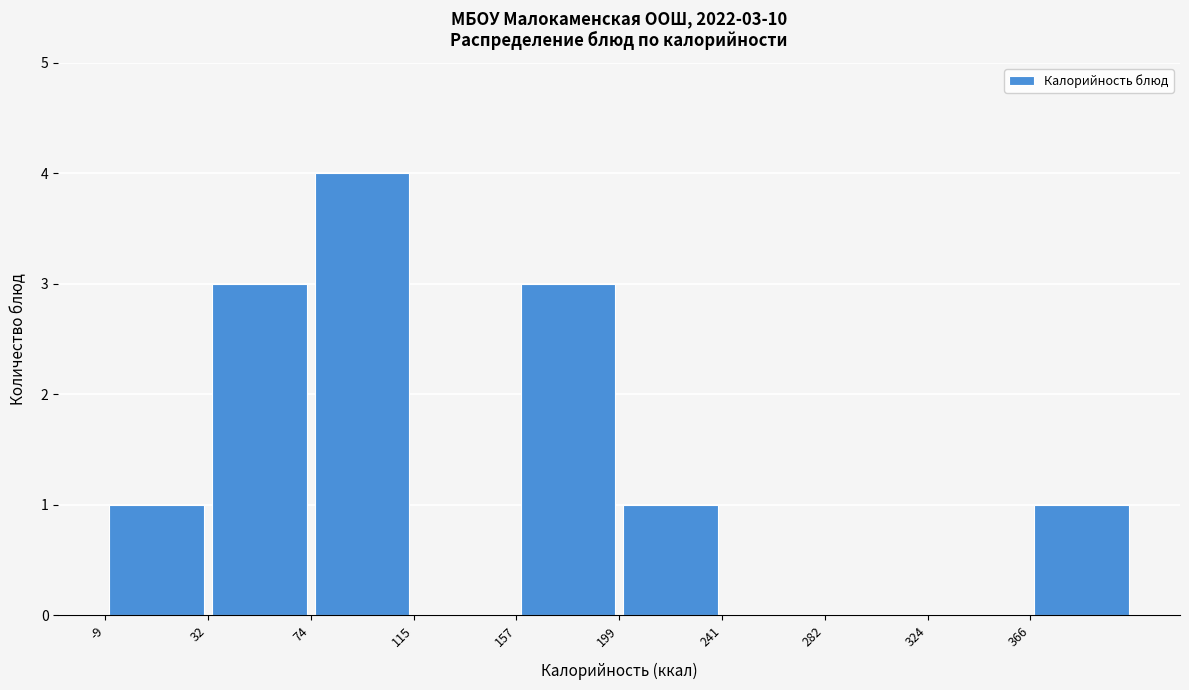

Over which range of the x-axis is the bar tallest?

75 to 115